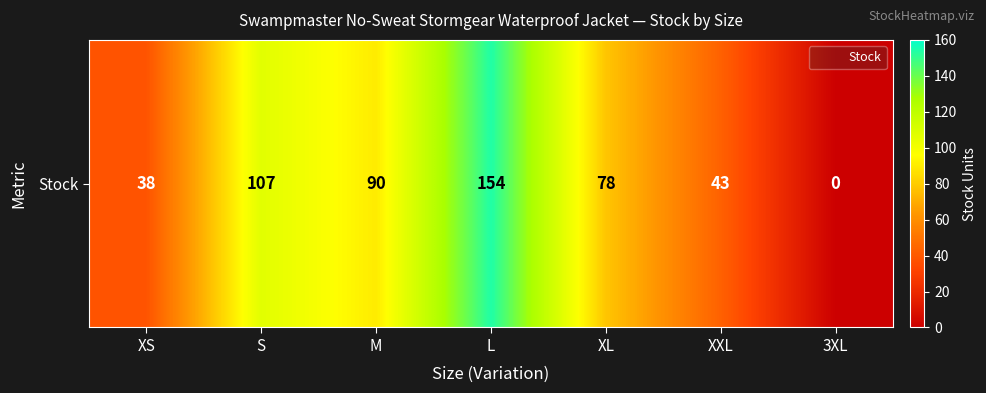

What is the difference between the values at XL and L?

76